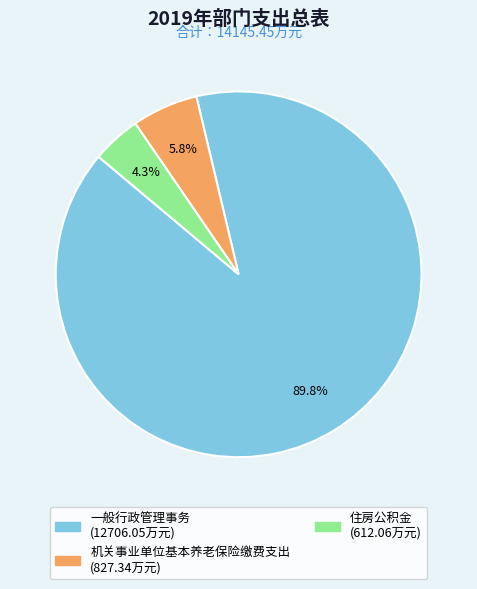

To the nearest percent, what is the average slice percentage?

33%